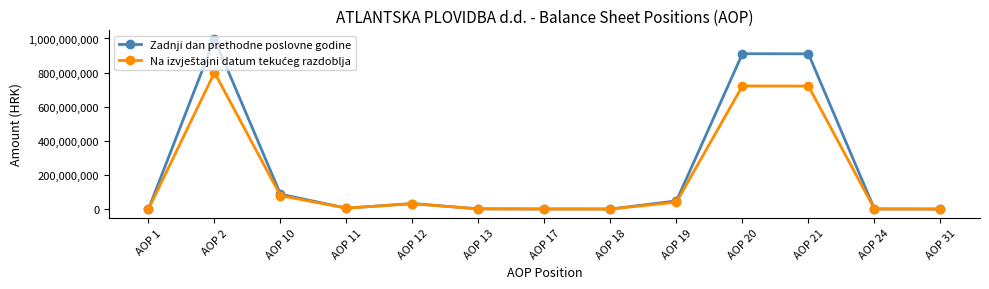

At how many categories does at least one series exceed 236159439?

3